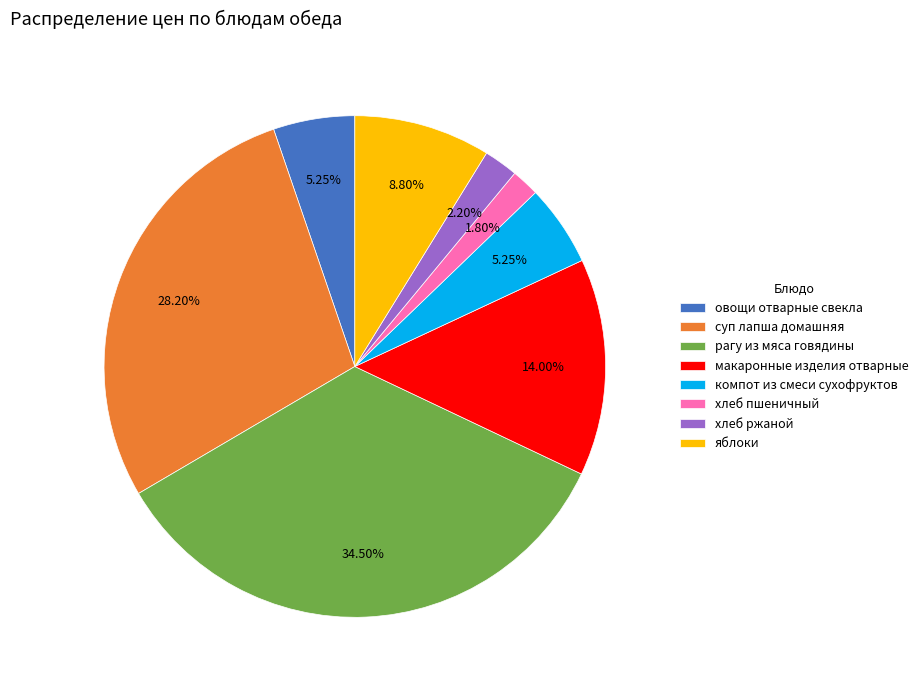

To the nearest percent, what portion does овощи отварные свекла represent?

5%